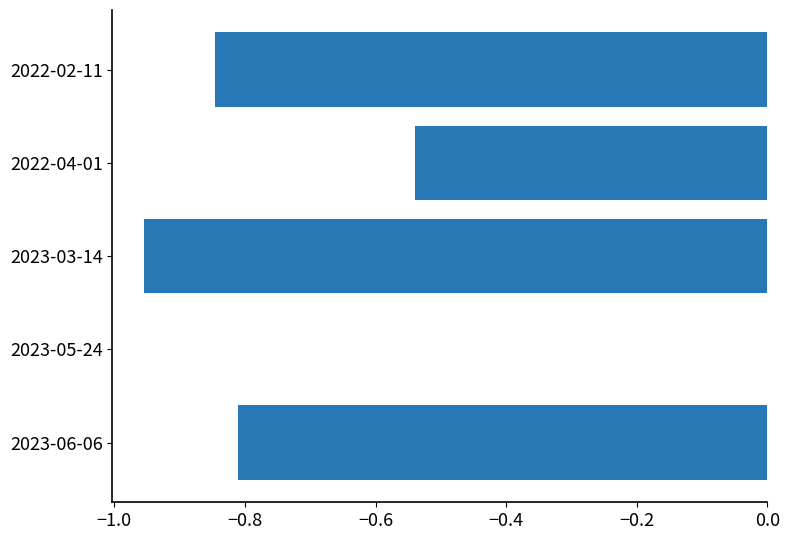

Between 2022-04-01 and 2023-05-24, which is larger?

2023-05-24